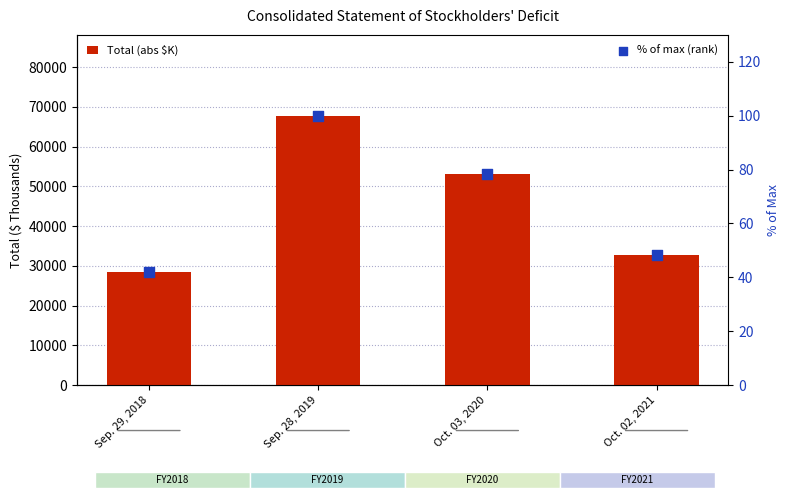

Which series has the largest Y range (max minus min)?

Total (abs $K)